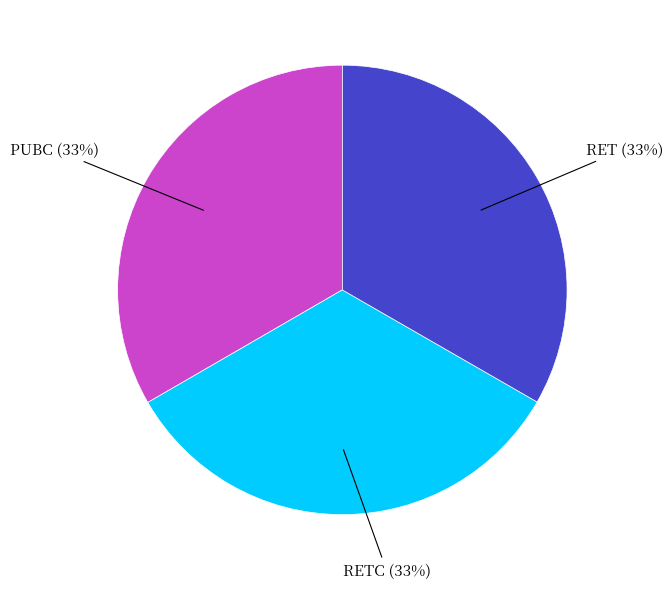

Is there any slice that represents more than half of the pie?

No